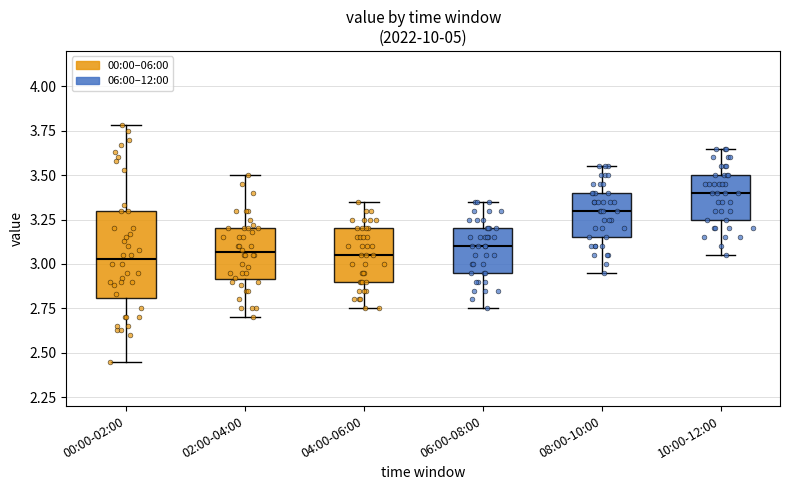

Reading left to right, read every box against the y-axis: the position of its median line, the range the box covers, and the ends of its whiskers. The values are not printed on the chart, so give them approximately, as read against the axis.

00:00-02:00: median 3.05, box 2.80 to 3.30, whiskers 2.45 to 3.80
02:00-04:00: median 3.05, box 2.90 to 3.20, whiskers 2.70 to 3.50
04:00-06:00: median 3.05, box 2.90 to 3.20, whiskers 2.75 to 3.35
06:00-08:00: median 3.10, box 2.95 to 3.20, whiskers 2.75 to 3.35
08:00-10:00: median 3.30, box 3.15 to 3.40, whiskers 2.95 to 3.55
10:00-12:00: median 3.40, box 3.25 to 3.50, whiskers 3.05 to 3.65